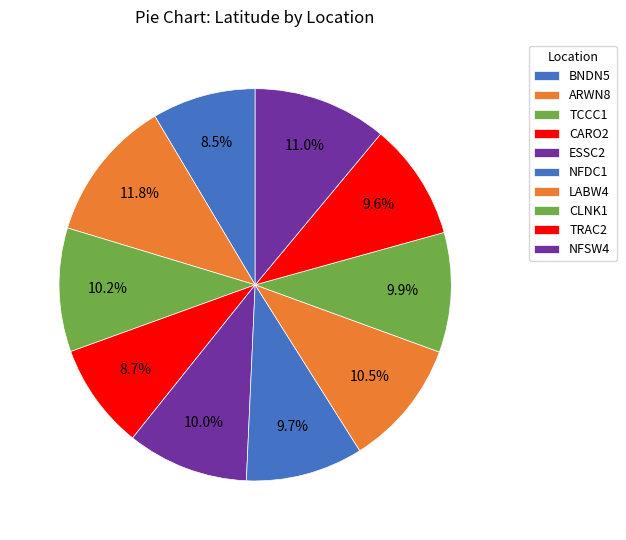

To the nearest percent, what percentage of the pie is NFDC1?

10%